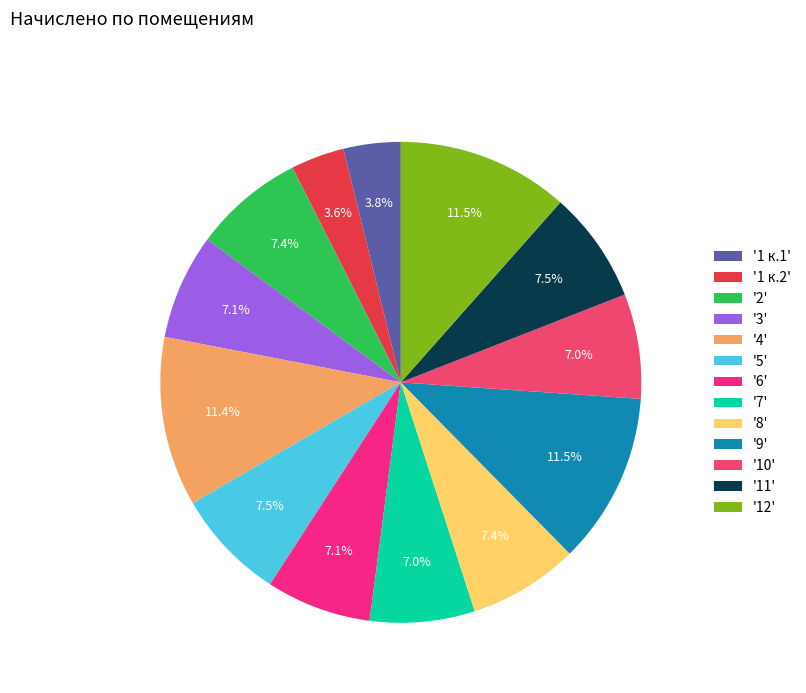

Combined, what portion of the pie is '12' and '4'?

22.9%